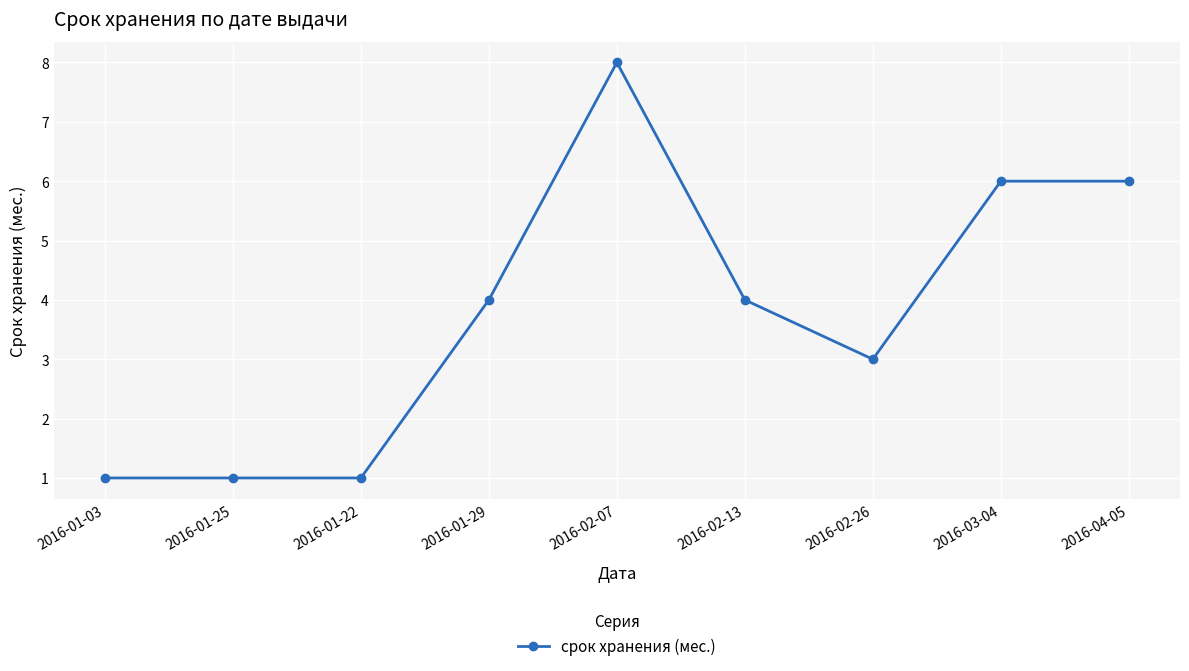

What is the sum of all values?

34